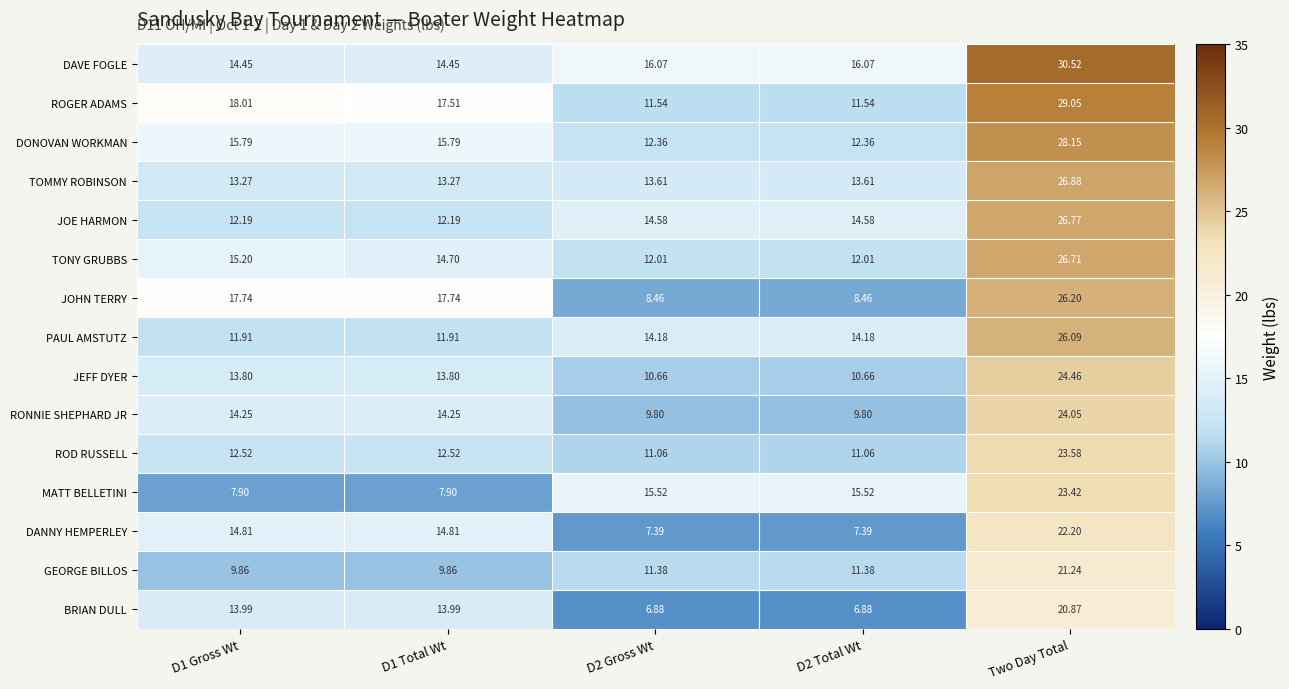

Which series changed the most between D2 Gross Wt and Two Day Total?

JOHN TERRY